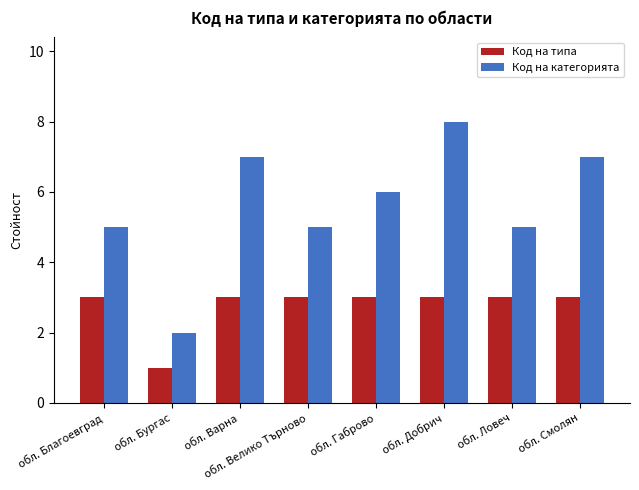

How many groups of bars are there?

8